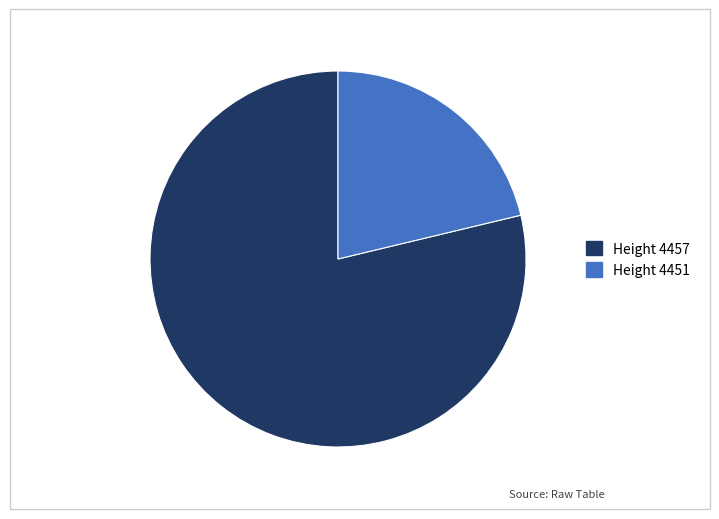

What is the ratio of the value at Height 4451 to the value at Height 4457?

0.3